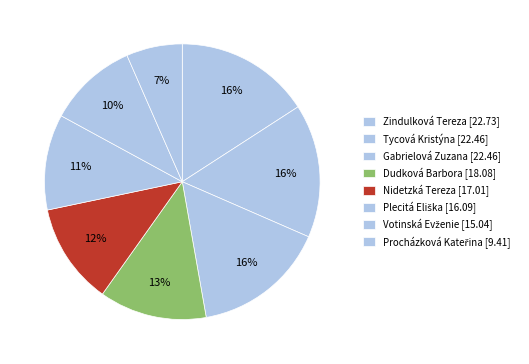

How many slices are in this pie chart?

8